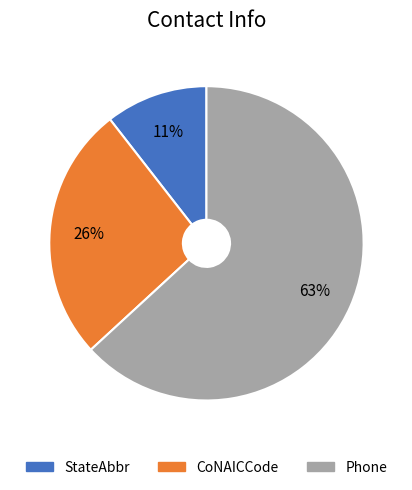

Is it true that StateAbbr is 20% of the pie?

False